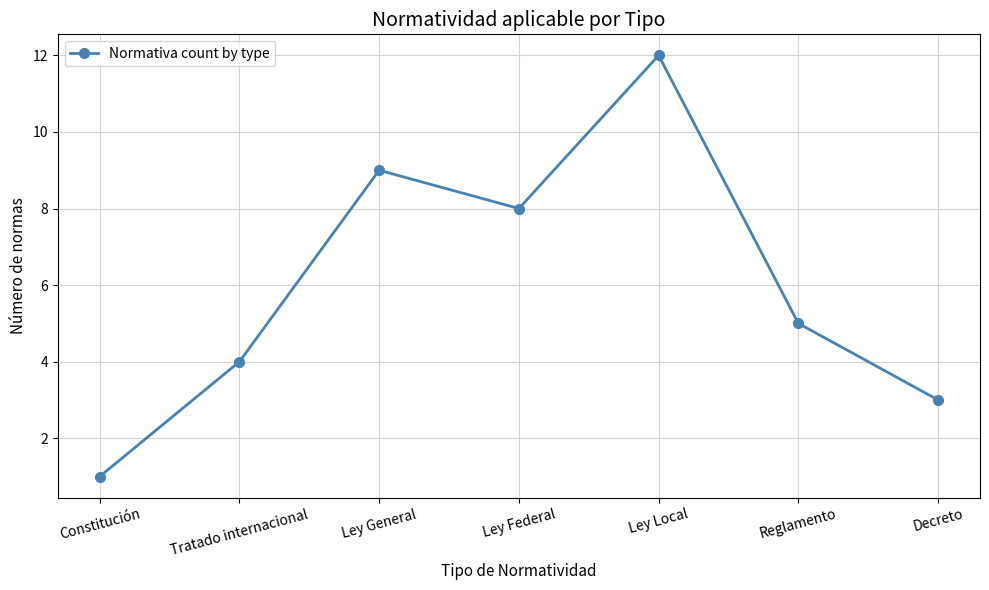

Does the chart display data point markers on the line(s)?

Yes